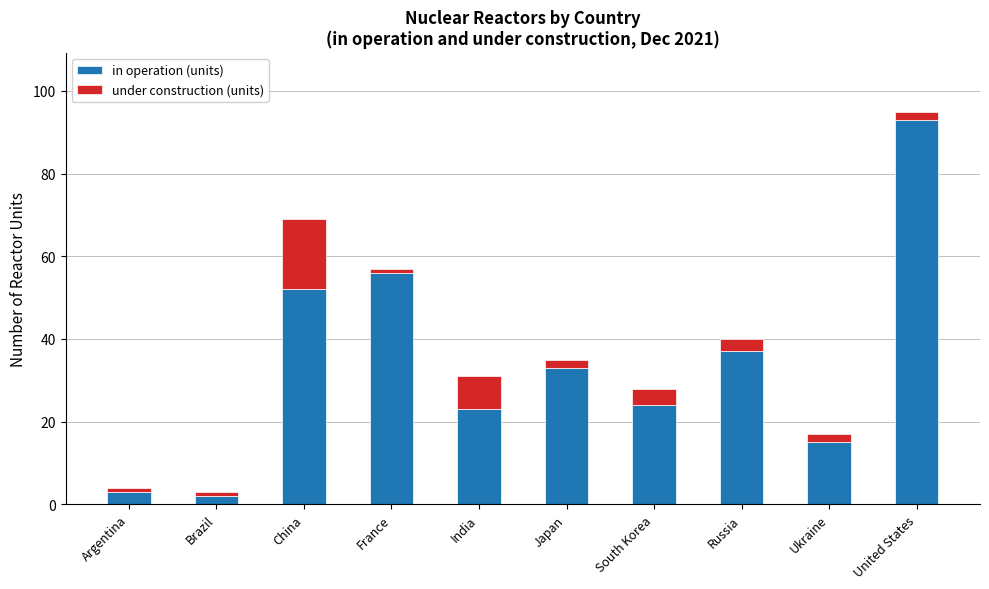

Is it true that in operation (units) equals 93 at United States?

True